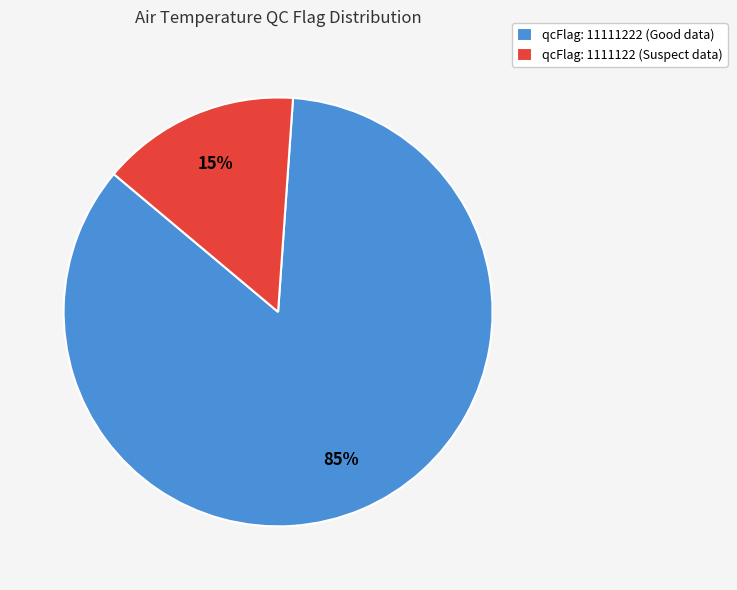

Rank the categories by value from highest to lowest.

qcFlag: 11111222 (Good data), qcFlag: 1111122 (Suspect data)